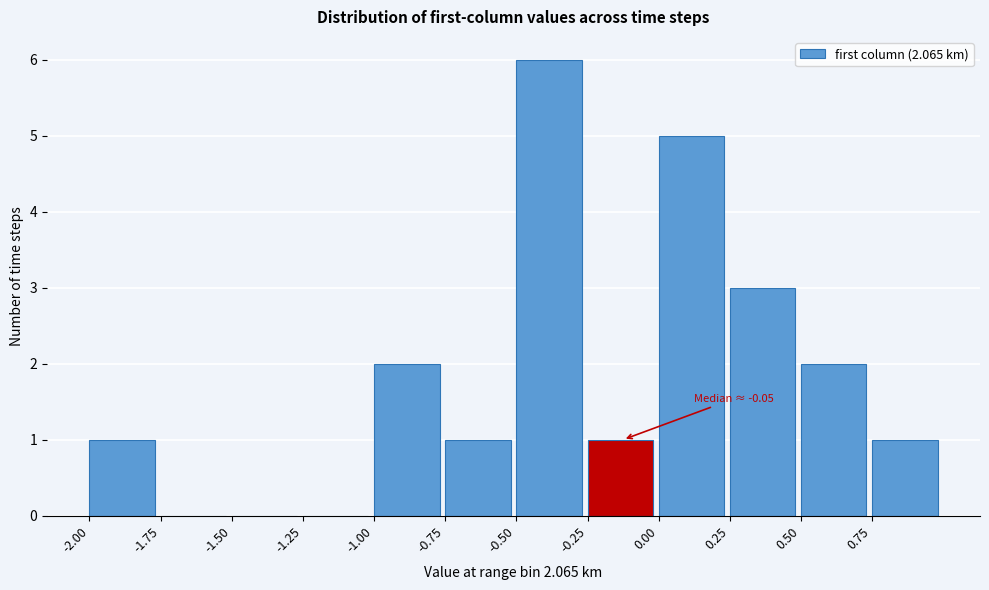

Over which range of the x-axis is the bar tallest?

-0.50 to -0.25